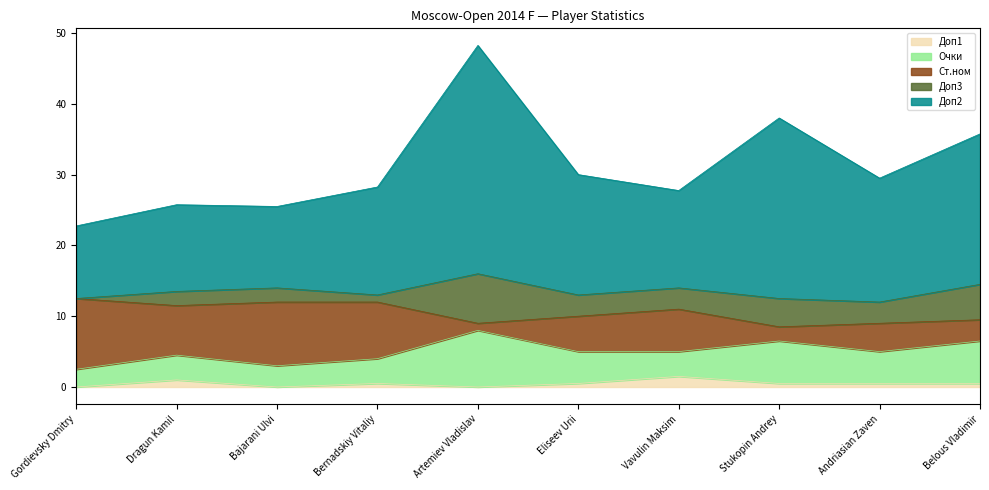

How many data points in Ст.ном are less than 6?

5